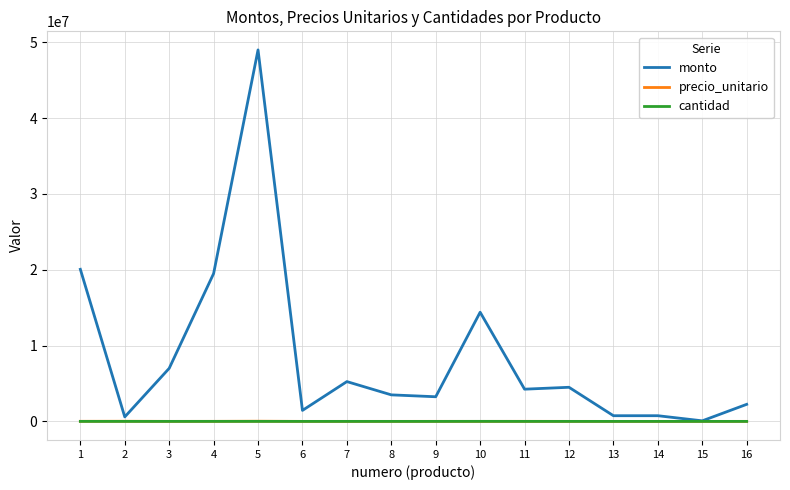

Which series has the largest range (max minus min)?

monto